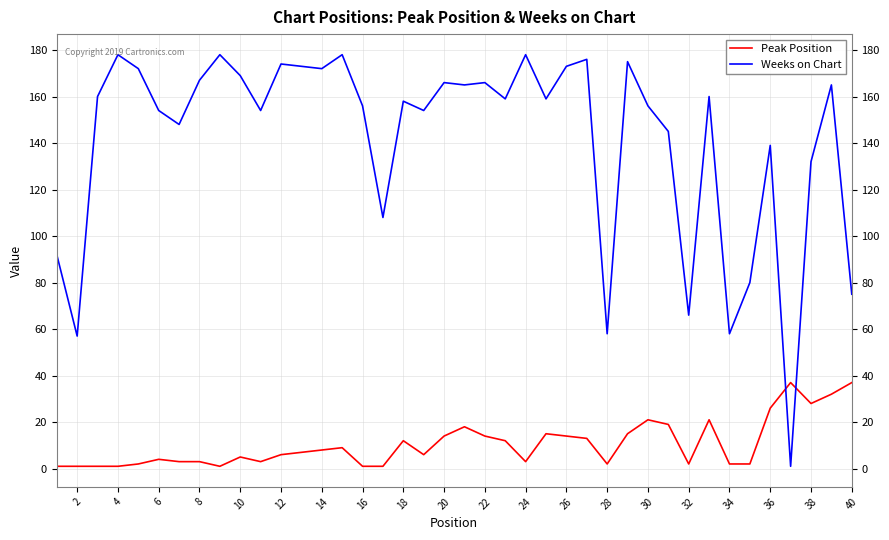

List the series in order of their overall mean, highest first.

Weeks on Chart, Peak Position